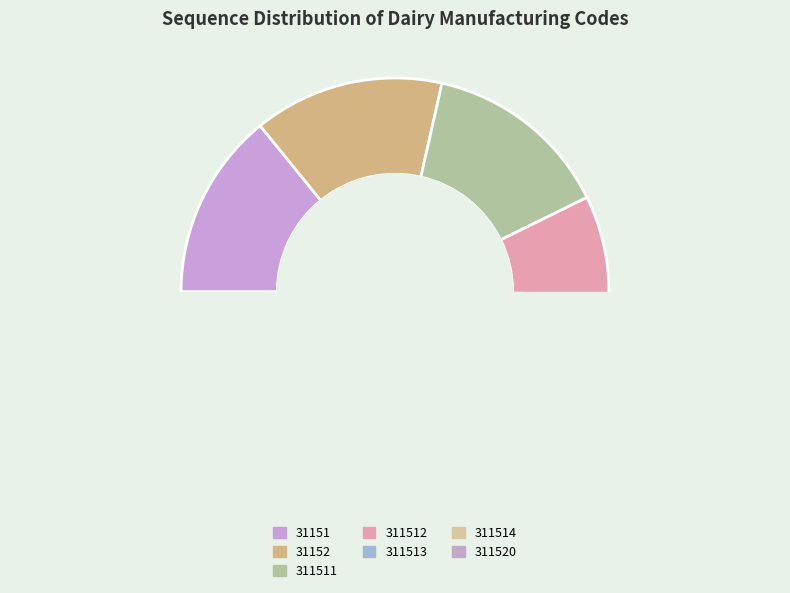

How many segments does this pie chart have?

7